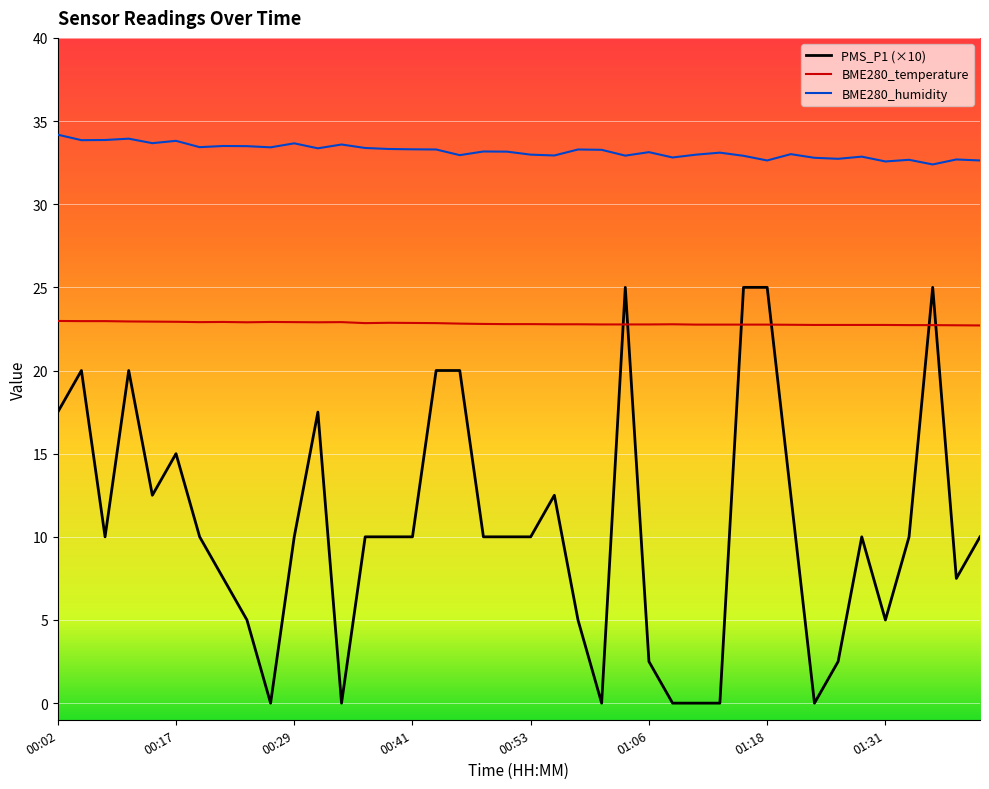

List the series in order of their peak value, highest first.

BME280_humidity, PMS_P1 (×10), BME280_temperature